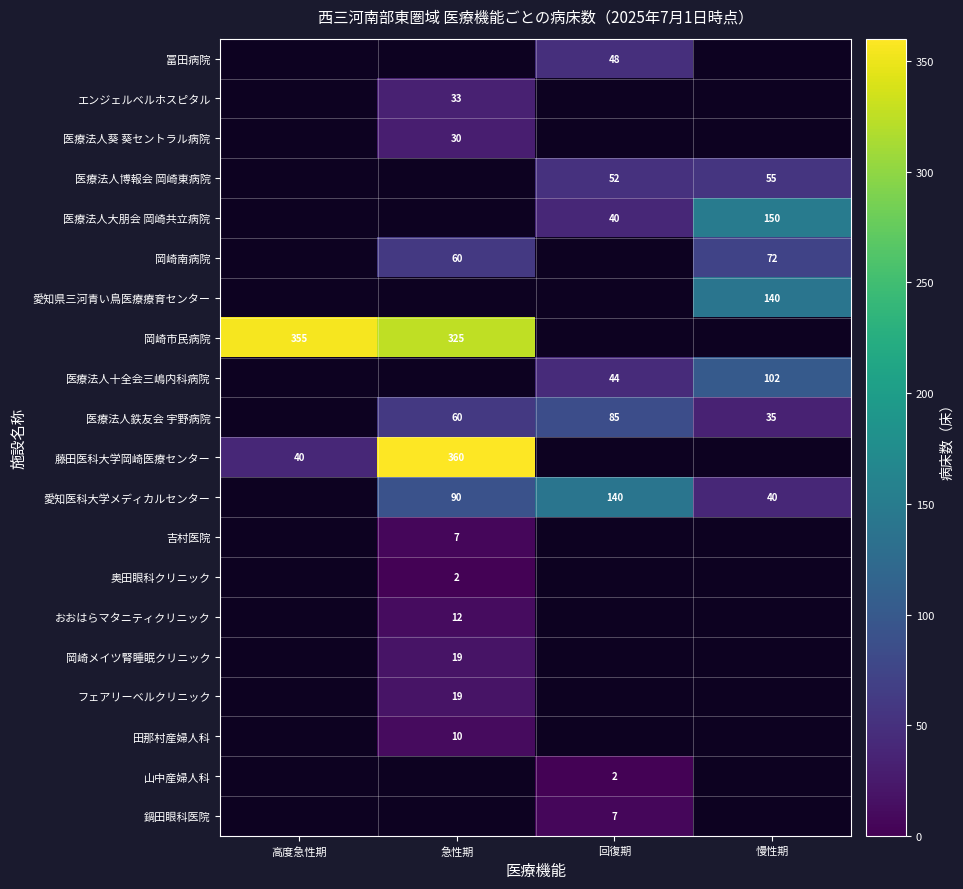

Is it true that フェアリーベルクリニック equals 27 at 急性期?

False